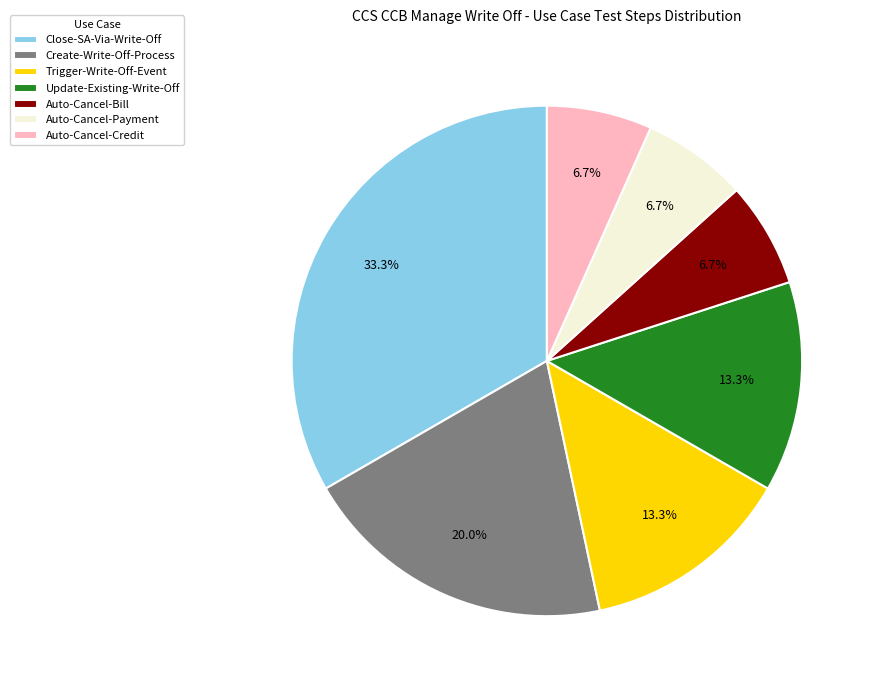

How much of the chart is everything except Auto-Cancel-Payment?

93.3%